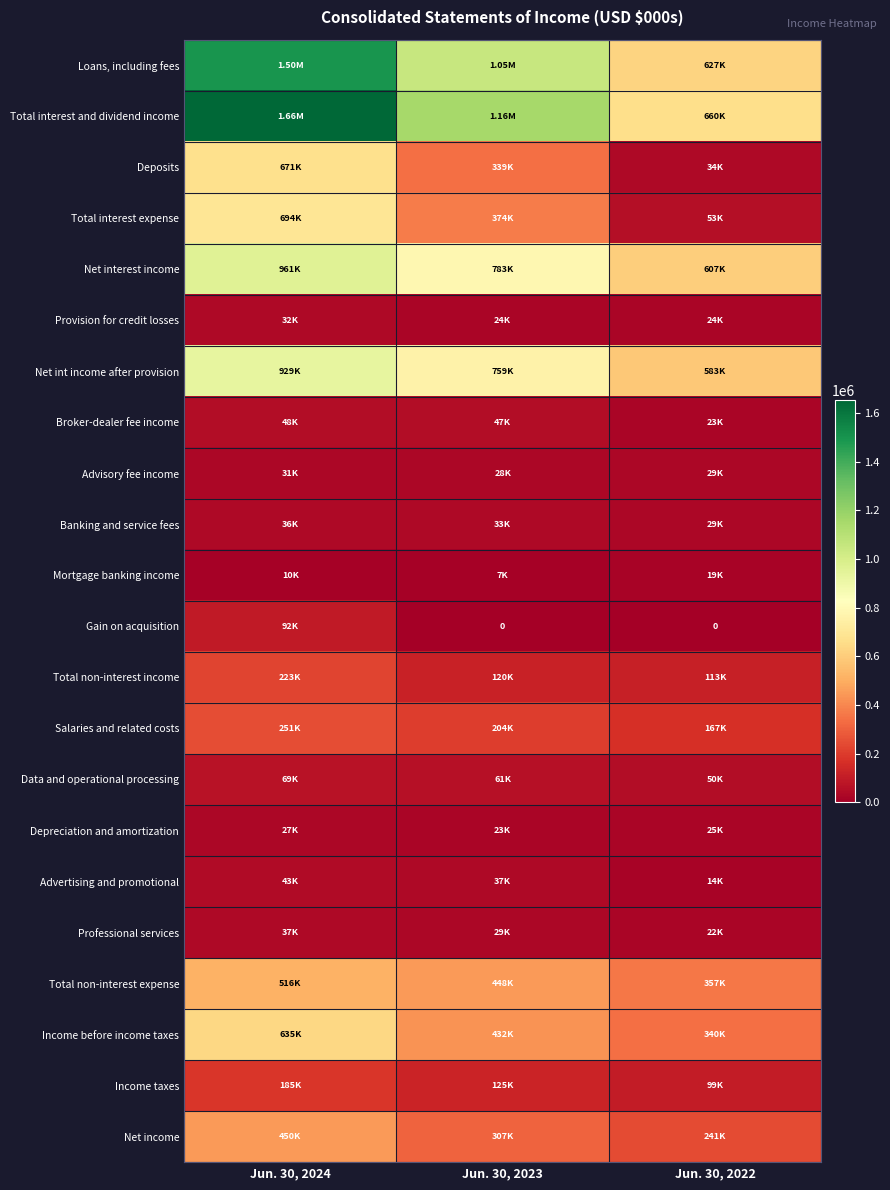

Between Jun. 30, 2024 and Jun. 30, 2023, which is larger?

Jun. 30, 2024